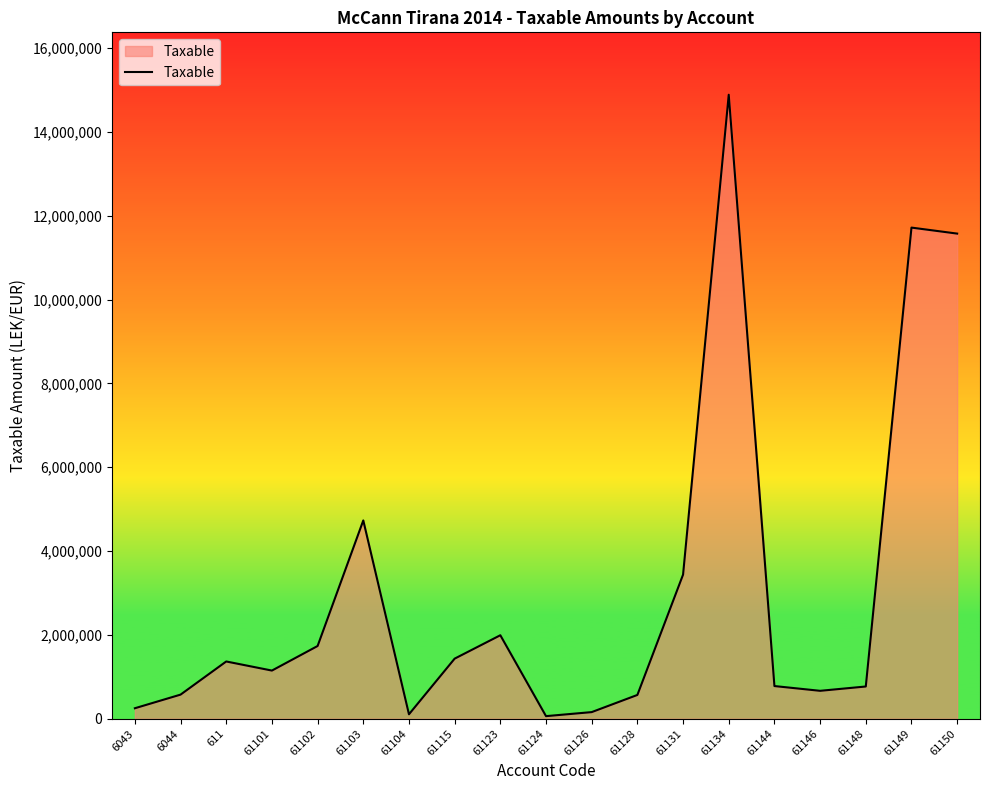

What is the greatest value displayed?

14887859.8